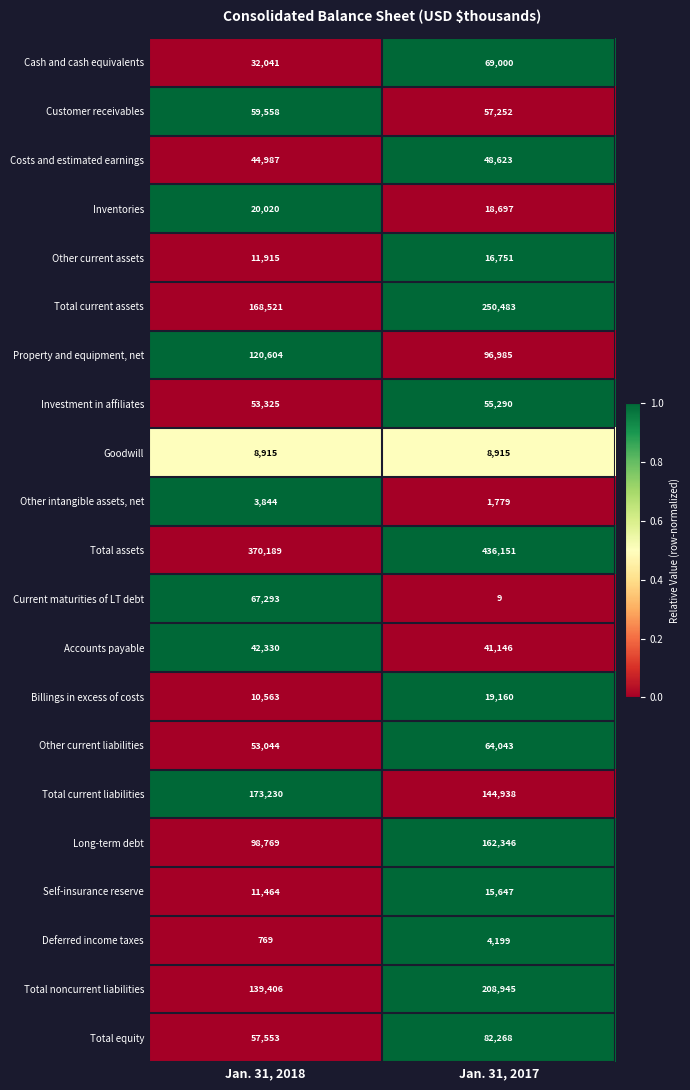

What is the total value across all series at Jan. 31, 2017?

1802627